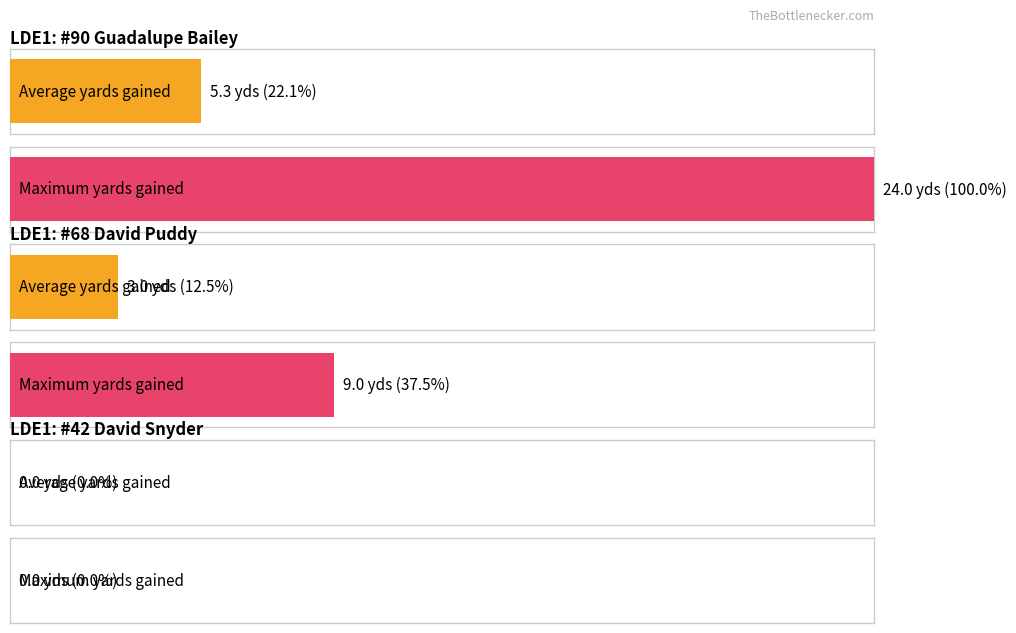

The Maximum utilization series shows 13.0 at #90 Guadalupe Bailey - LDE. True or false?

False